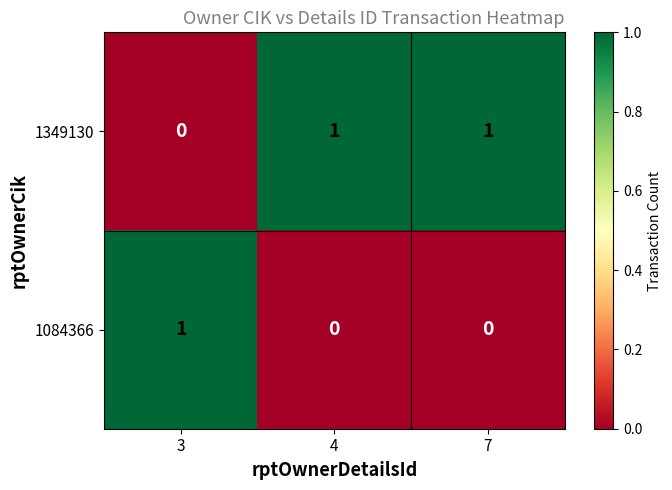

At 4, list the series in order from smallest to largest.

1084366, 1349130